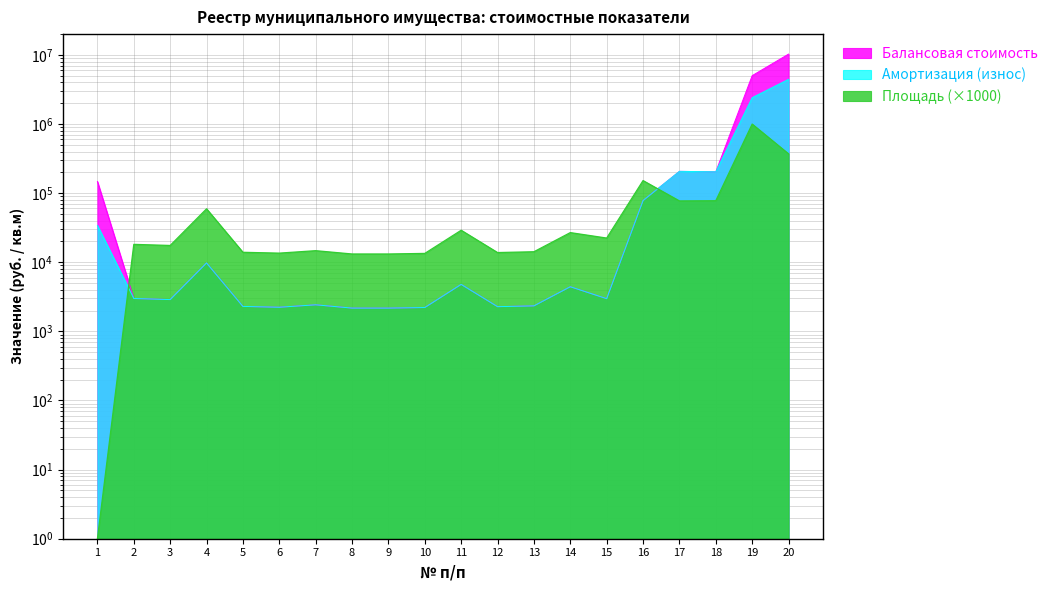

The value of Площадь at 17 is 49729.2. True or false?

False